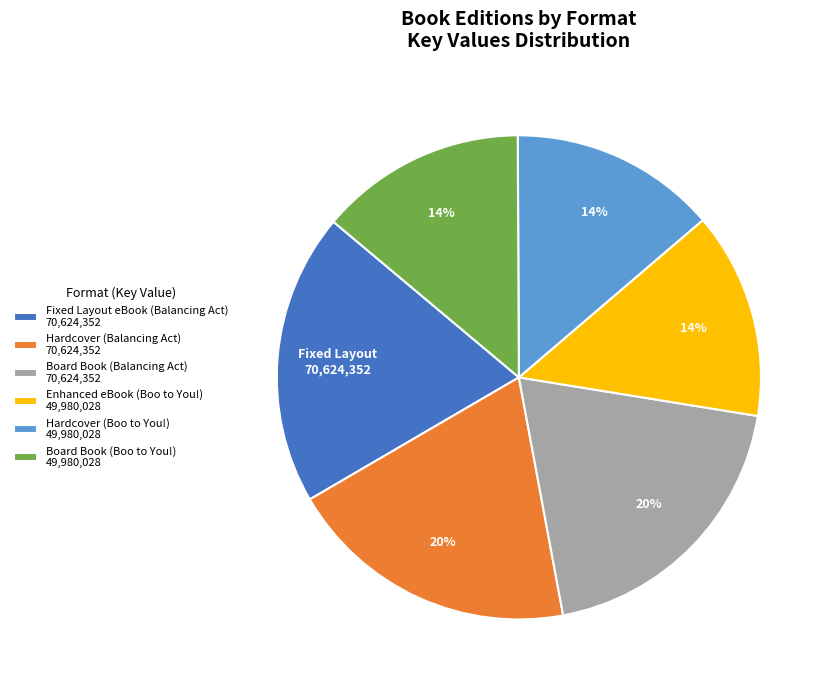

True or false: Board Book (Balancing Act) 70,624,352 accounts for 9% of the total.

False